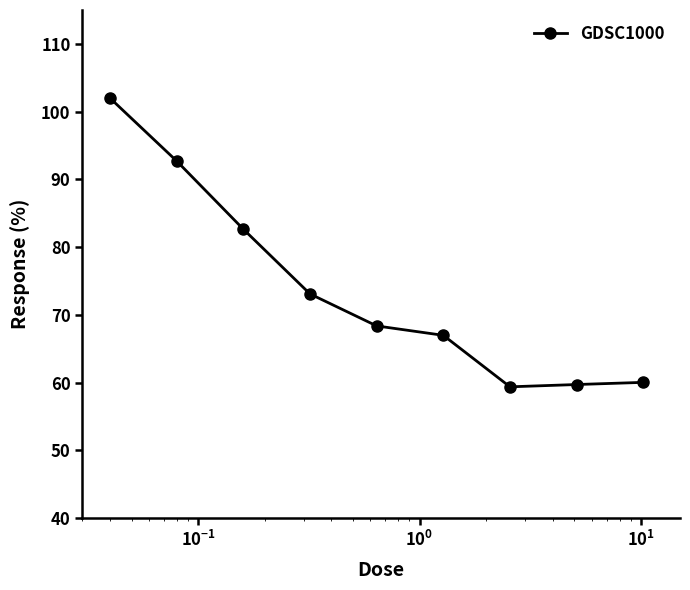

What is the difference between the second highest and minimum values?

33.3